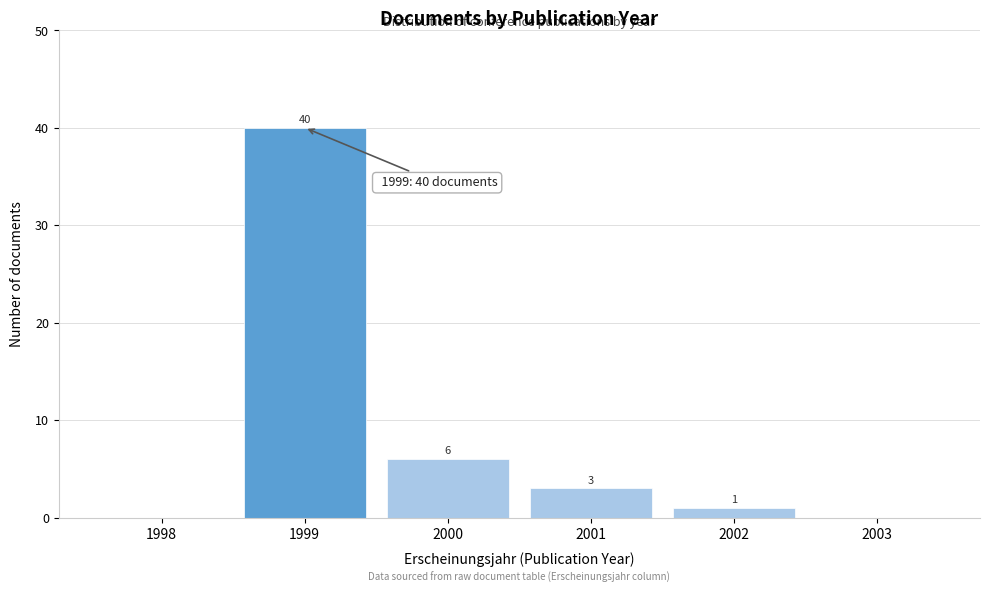

Reading left to right, transcribe all the data shown in this chart.

1998=0	1999=40	2000=6	2001=3	2002=1	2003=0